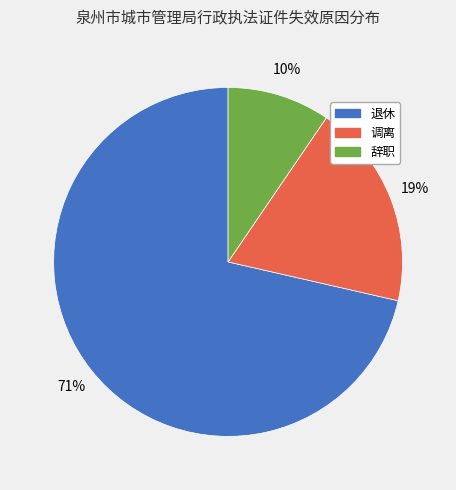

To the nearest percent, what portion does 辞职 represent?

10%